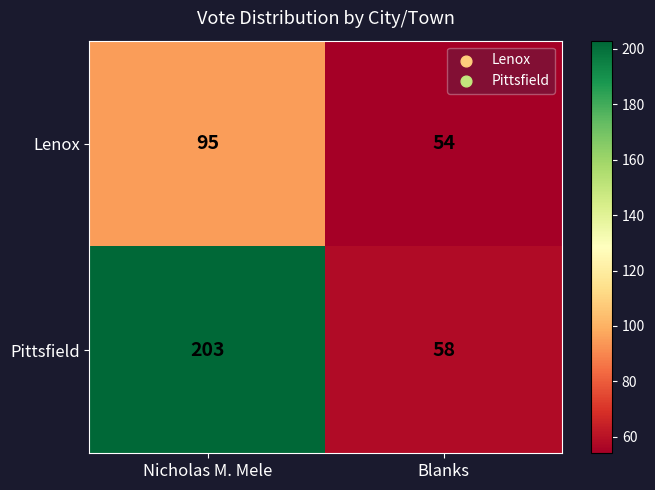

Which series has the largest total across all categories?

Pittsfield